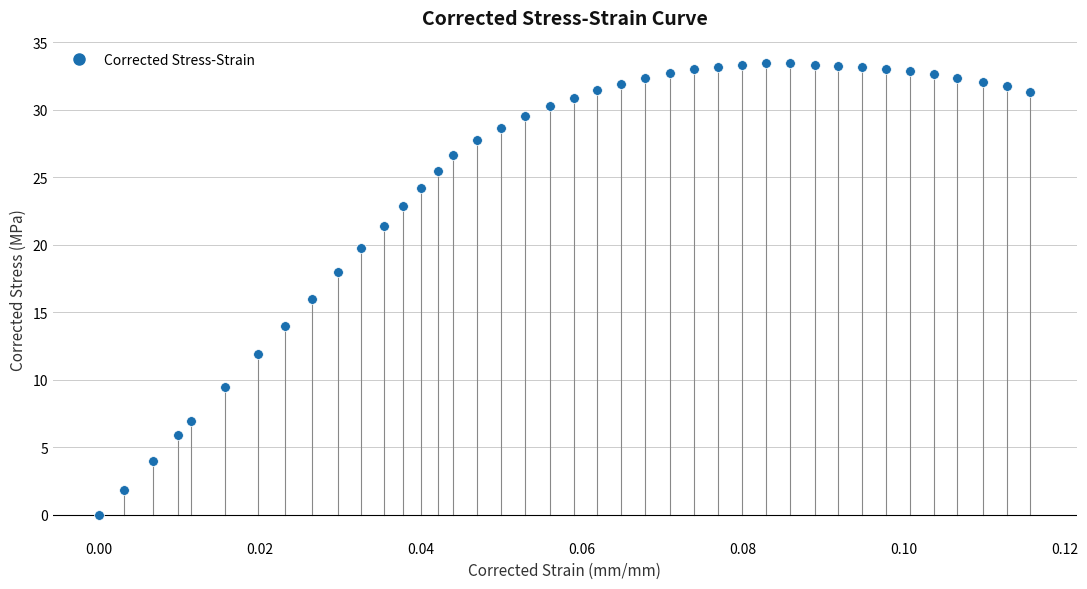

What is the range of Y values (max minus min)?

33.4